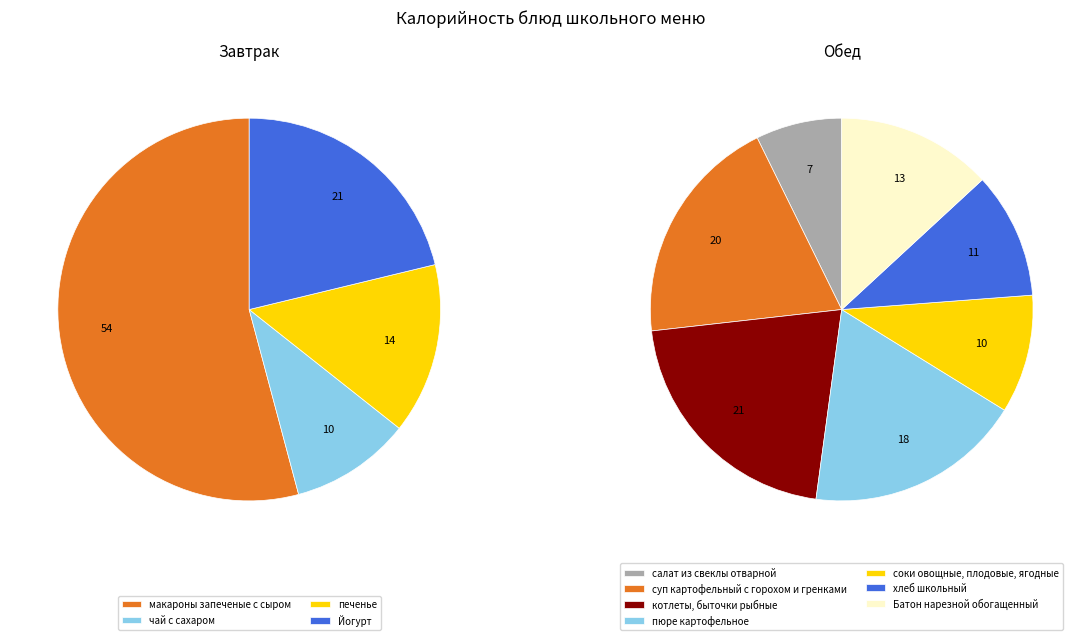

Which has a higher value, салат из свеклы отварной or Йогурт?

Йогурт